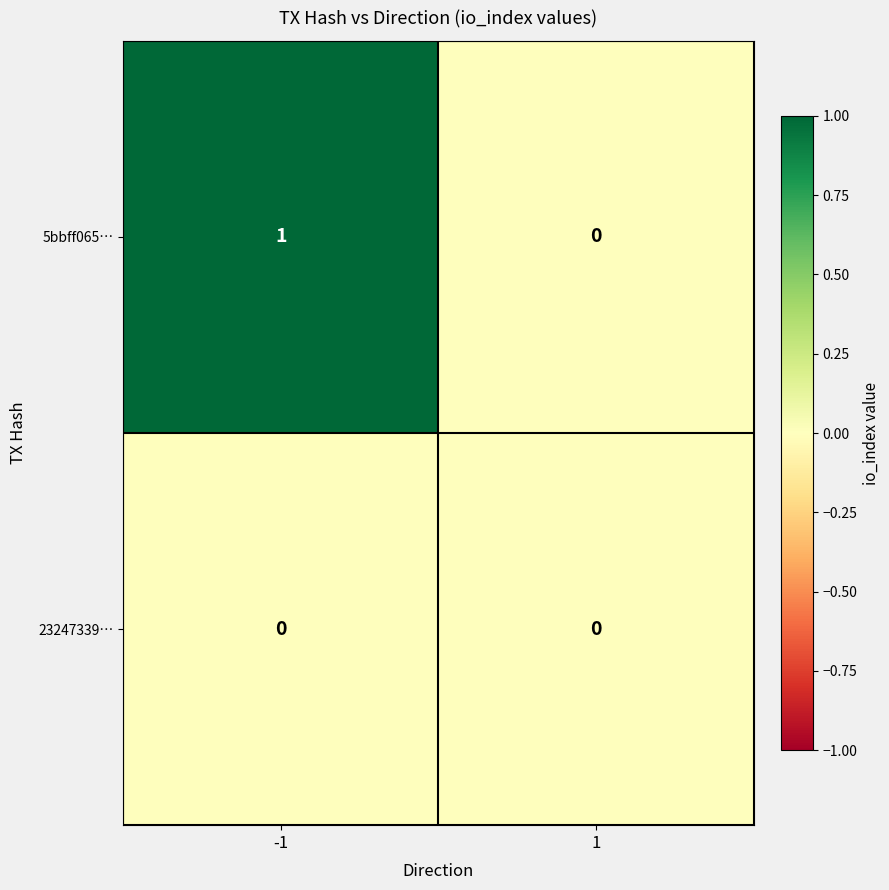

Rank the categories by 5bbff065… value from highest to lowest.

-1, 1